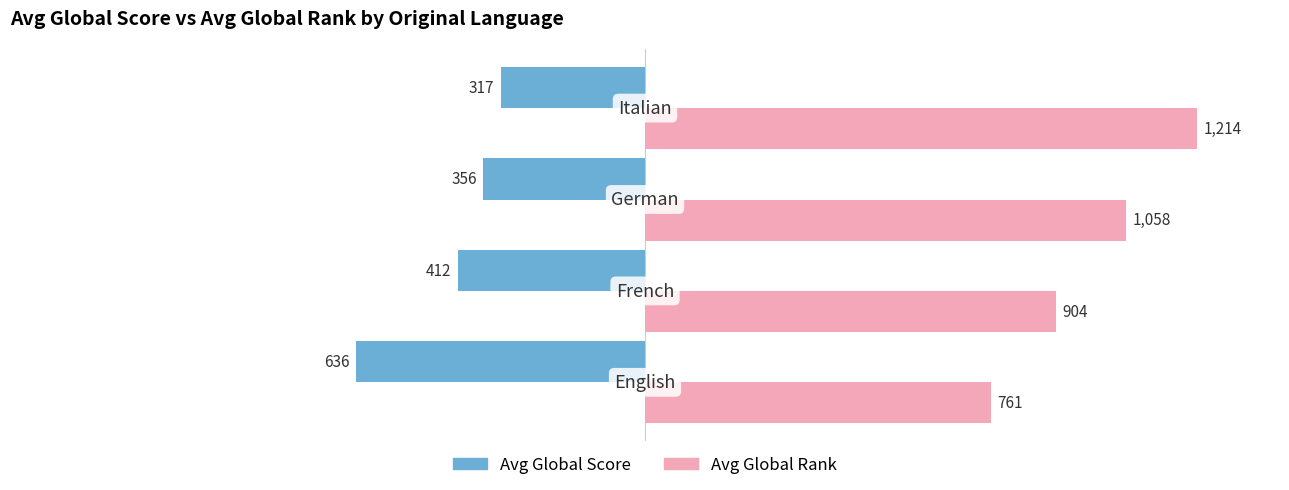

Which series has the widest spread of values?

Avg Global Rank